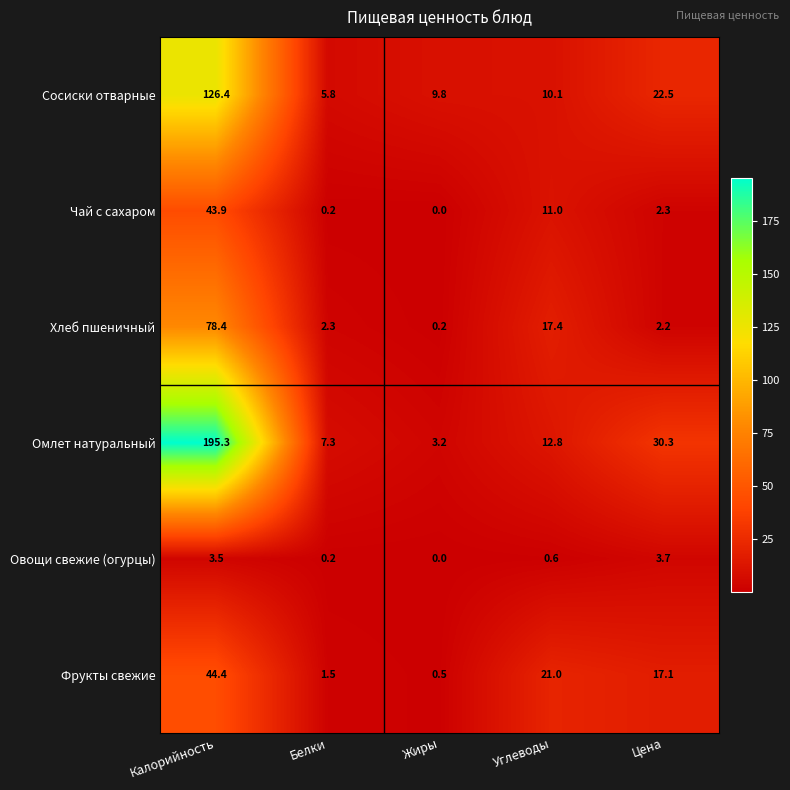

Reading left to right, what are all the values shown in this chart?

Сосиски отварные: 126.4	5.8	9.8	10.1	22.5
Чай с сахаром: 43.9	0.2	0.0	11.0	2.3
Хлеб пшеничный: 78.4	2.3	0.2	17.4	2.2
Омлет натуральный: 195.3	7.3	3.2	12.8	30.3
Овощи свежие (огурцы): 3.5	0.2	0.0	0.6	3.7
Фрукты свежие: 44.4	1.5	0.5	21.0	17.1